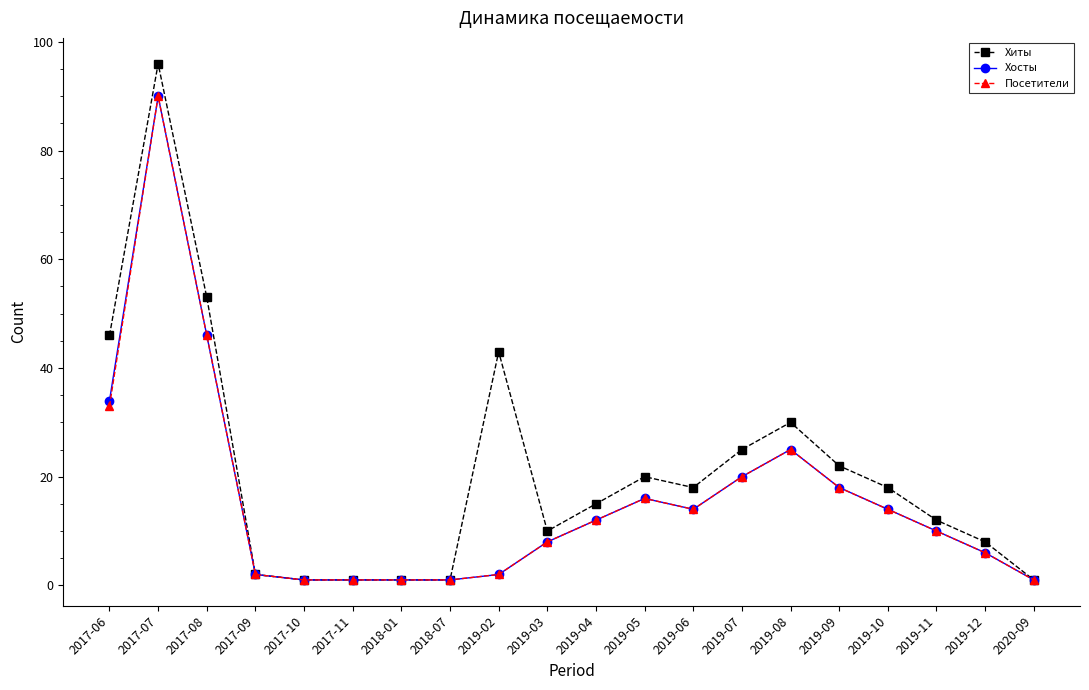

Reading left to right, transcribe all the data shown in this chart.

Хиты: 2017-06=46	2017-07=96	2017-08=53	2017-09=2	2017-10=1	2017-11=1	2018-01=1	2018-07=1	2019-02=43	2019-03=10	2019-04=15	2019-05=20	2019-06=18	2019-07=25	2019-08=30	2019-09=22	2019-10=18	2019-11=12	2019-12=8	2020-09=1
Хосты: 2017-06=34	2017-07=90	2017-08=46	2017-09=2	2017-10=1	2017-11=1	2018-01=1	2018-07=1	2019-02=2	2019-03=8	2019-04=12	2019-05=16	2019-06=14	2019-07=20	2019-08=25	2019-09=18	2019-10=14	2019-11=10	2019-12=6	2020-09=1
Посетители: 2017-06=33	2017-07=90	2017-08=46	2017-09=2	2017-10=1	2017-11=1	2018-01=1	2018-07=1	2019-02=2	2019-03=8	2019-04=12	2019-05=16	2019-06=14	2019-07=20	2019-08=25	2019-09=18	2019-10=14	2019-11=10	2019-12=6	2020-09=1